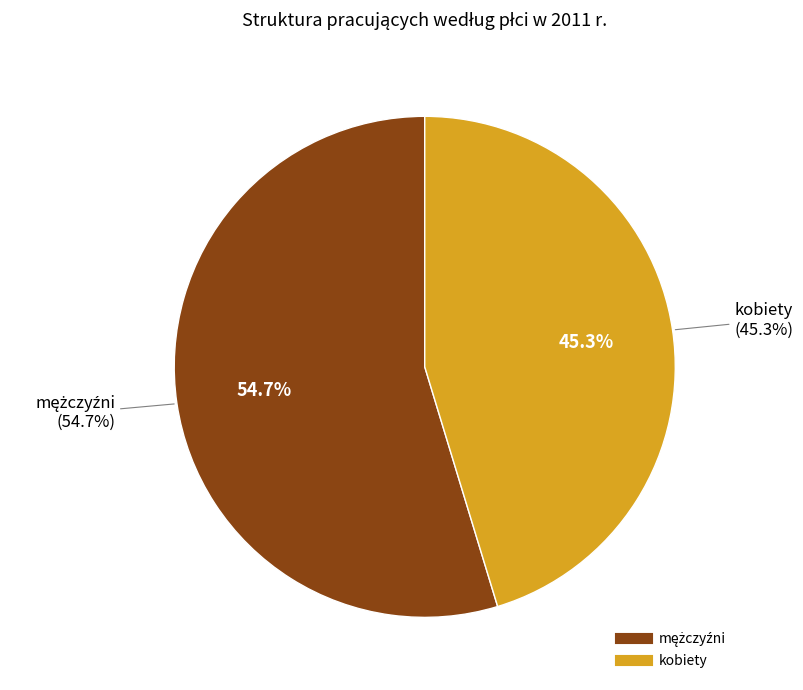

How many slices are in this pie chart?

2